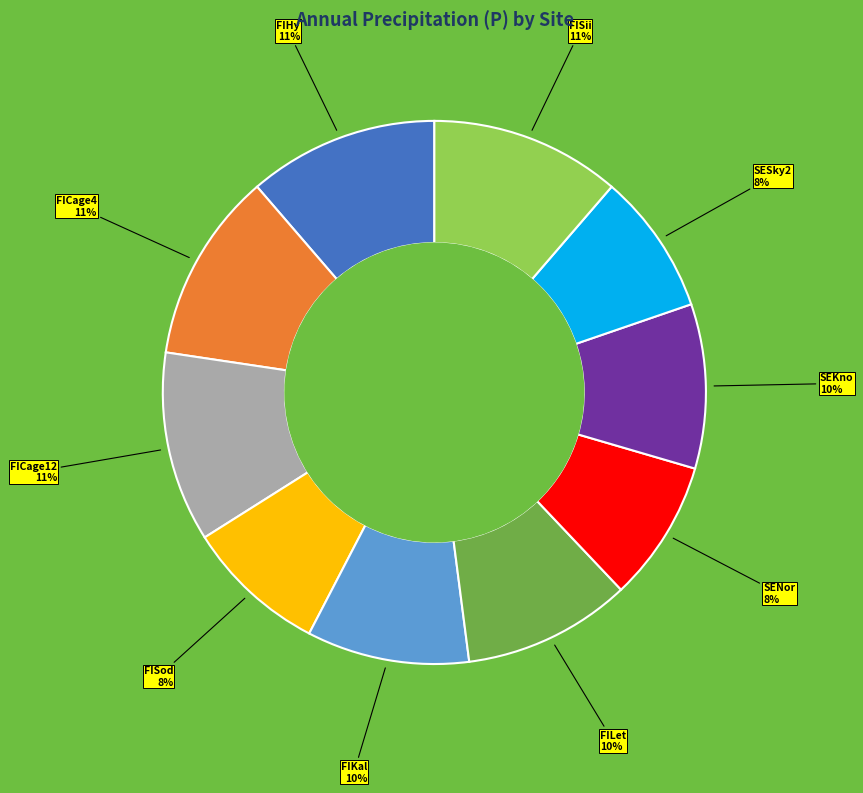

Is there a majority slice in this chart?

No